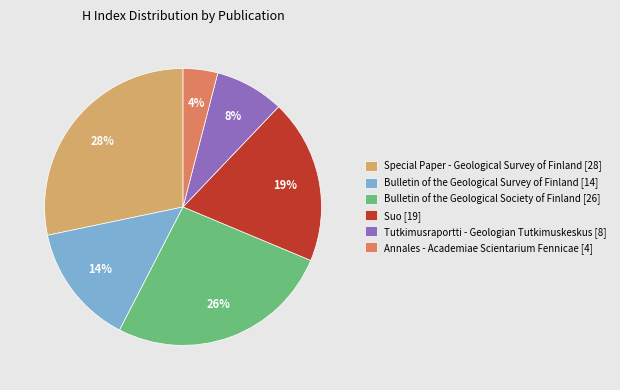

To the nearest percent, what portion does Tutkimusraportti - Geologian Tutkimuskeskus [8] represent?

8%